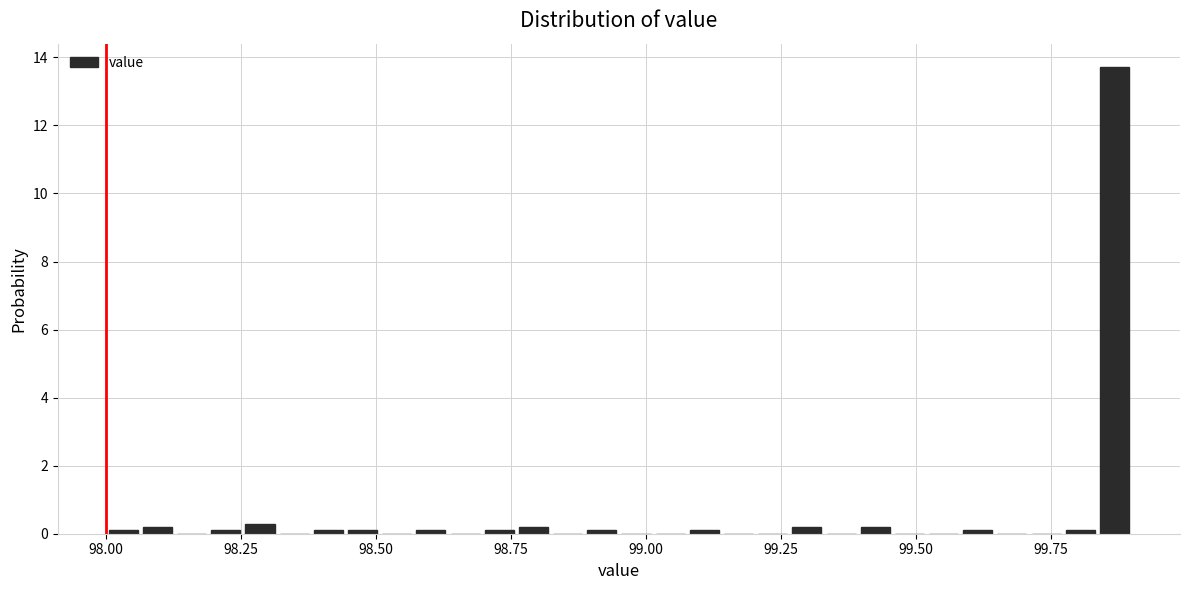

Around what value on the x-axis is the tallest bar? Give the approximate position of its centre, as read against the axis.

99.85